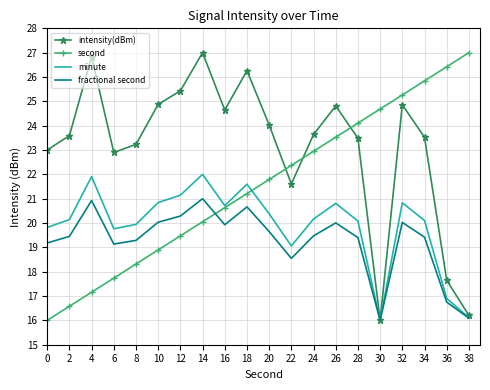

Where do second and fractional second first cross each other?

14 and 16